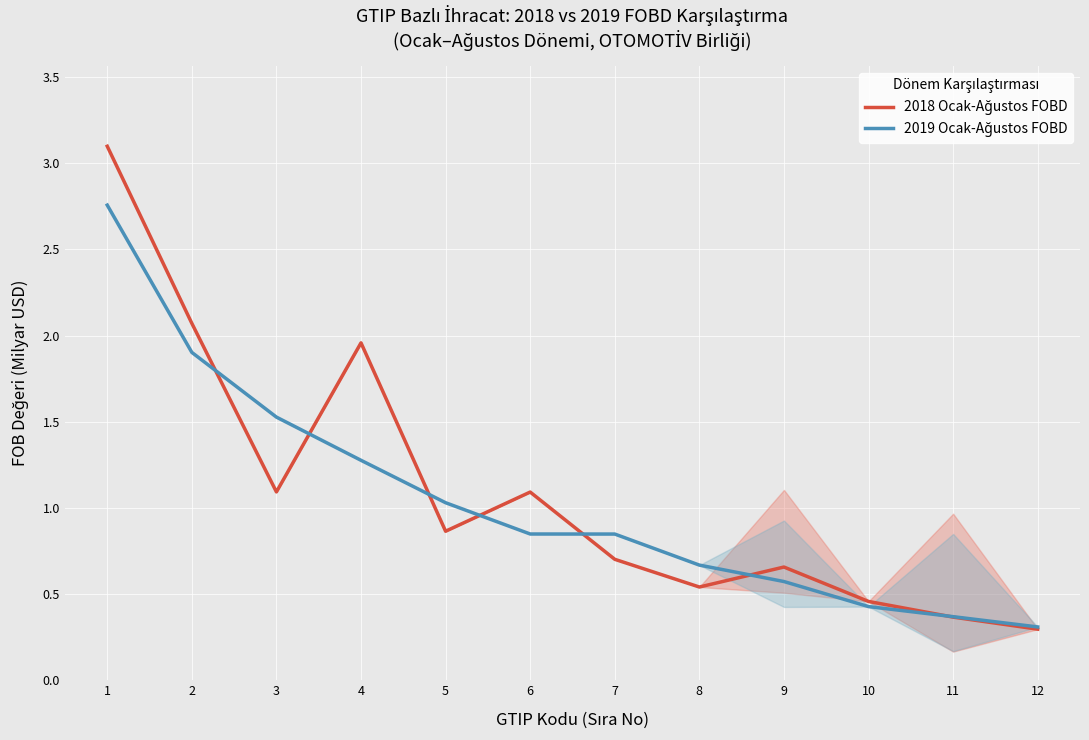

True or false: 2018 Ocak-Ağustos FOBD has a value of 0.2 at 7.

False